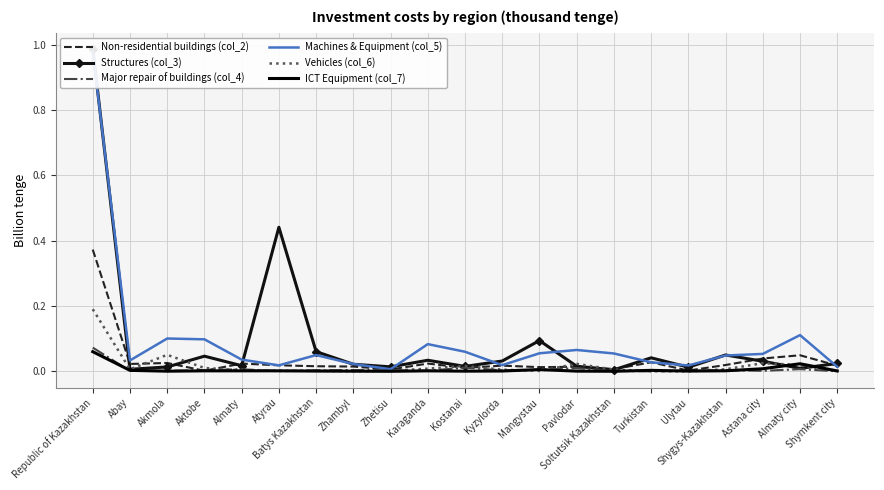

At which category does Machines & Equipment (col_5) reach its first local valley?

Abay